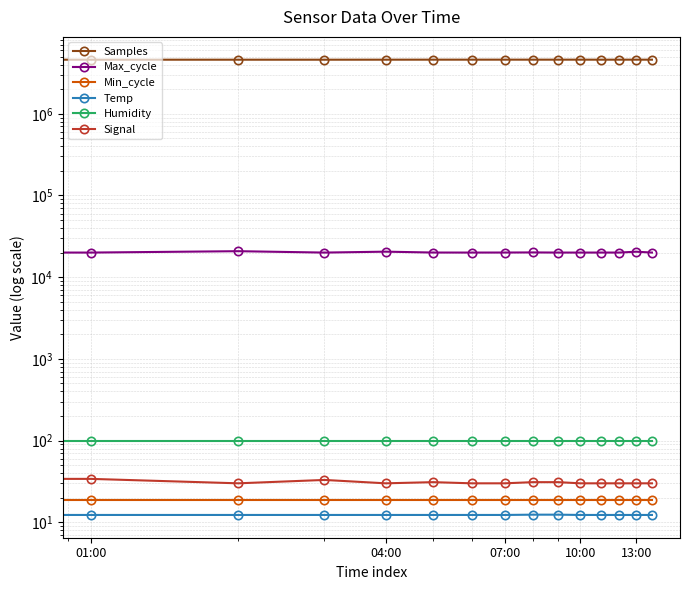

True or false: Max_cycle has more than 2 interior local peaks.

True